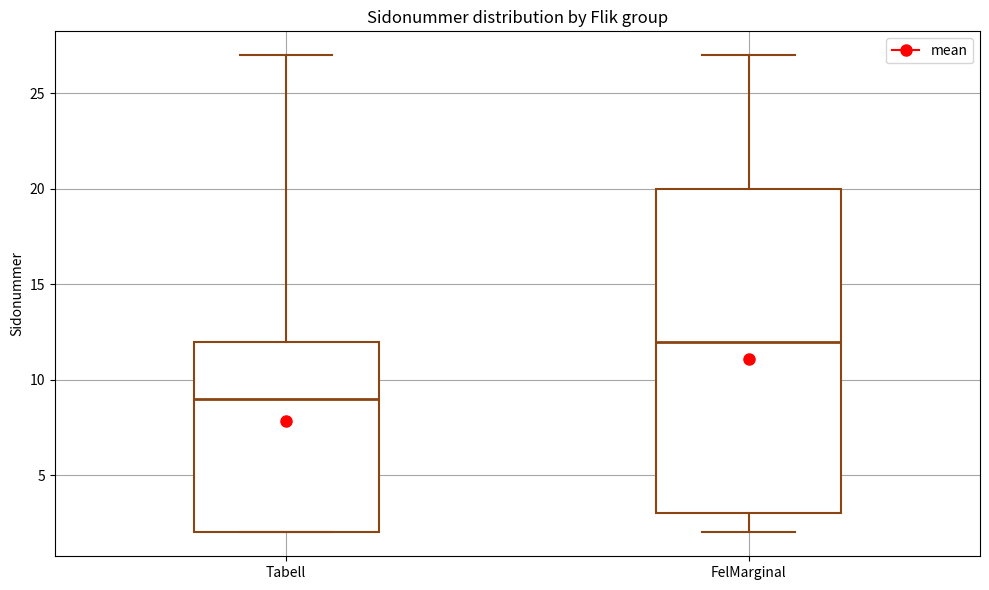

Which box's median line is the lowest?

Tabell